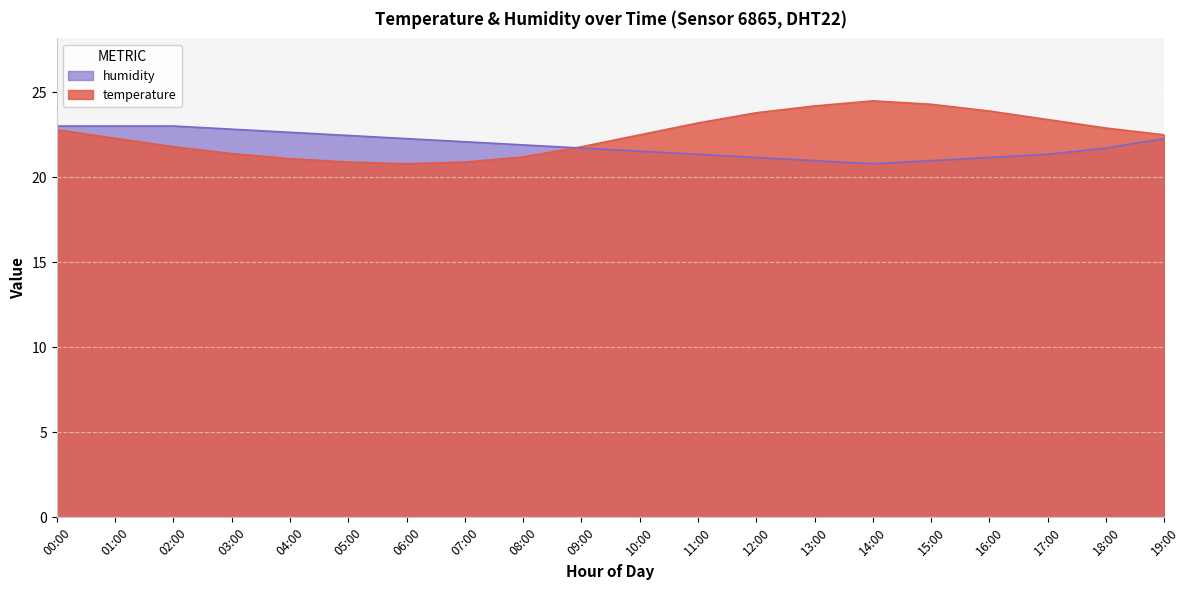

Where is the first local maximum for temperature?

14:00